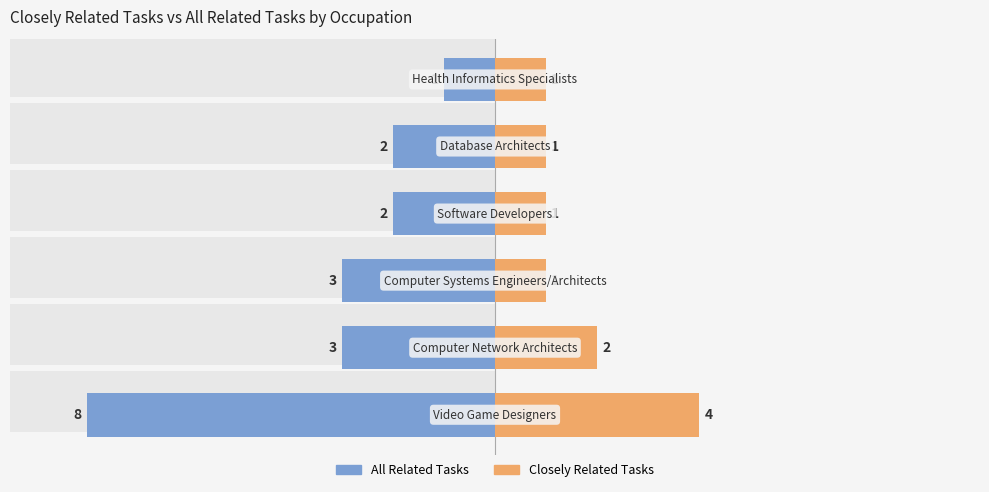

Rank the categories by All Related Tasks value from lowest to highest.

0, 1, 2, 3, 4, 5